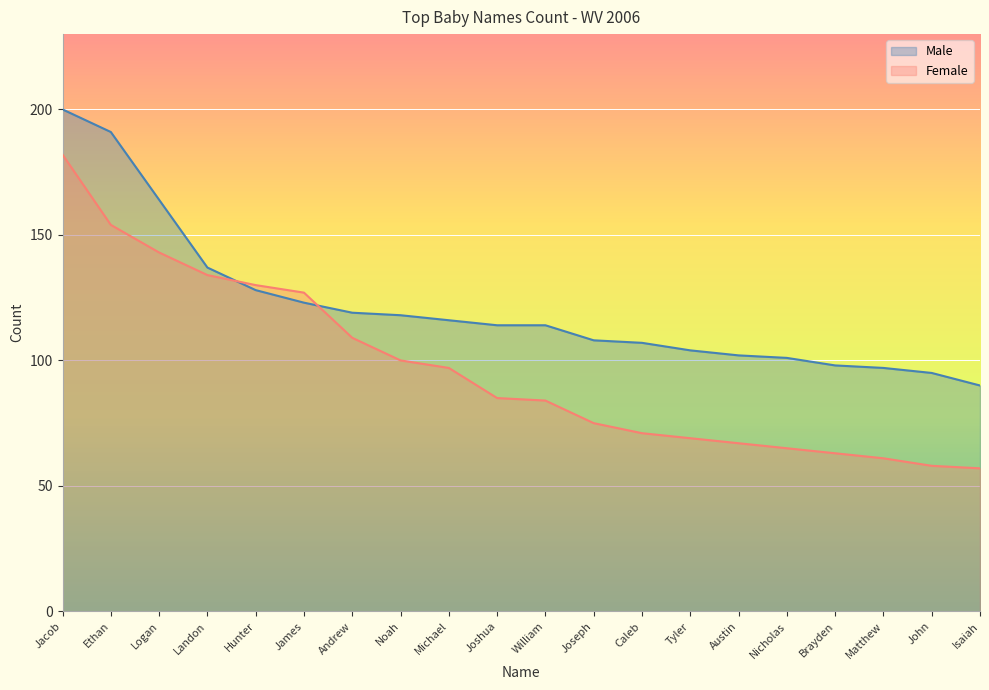

Is the value of Female at Logan greater than the value of Male at John?

Yes